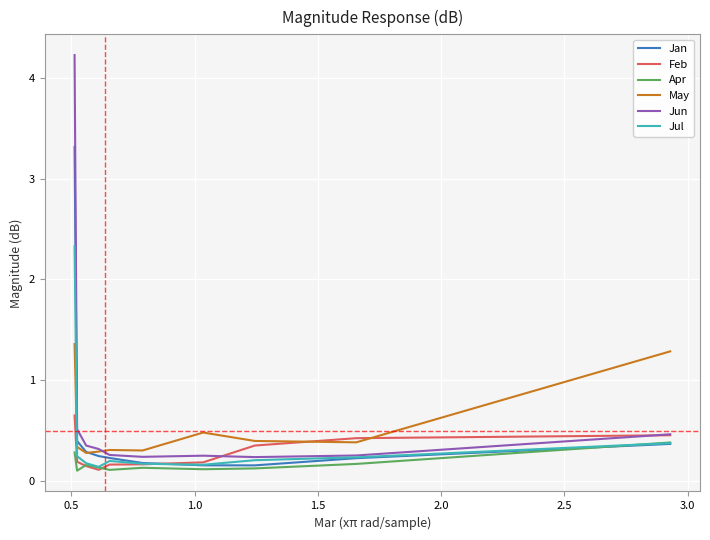

What is the maximum value shown in the chart?

4.2